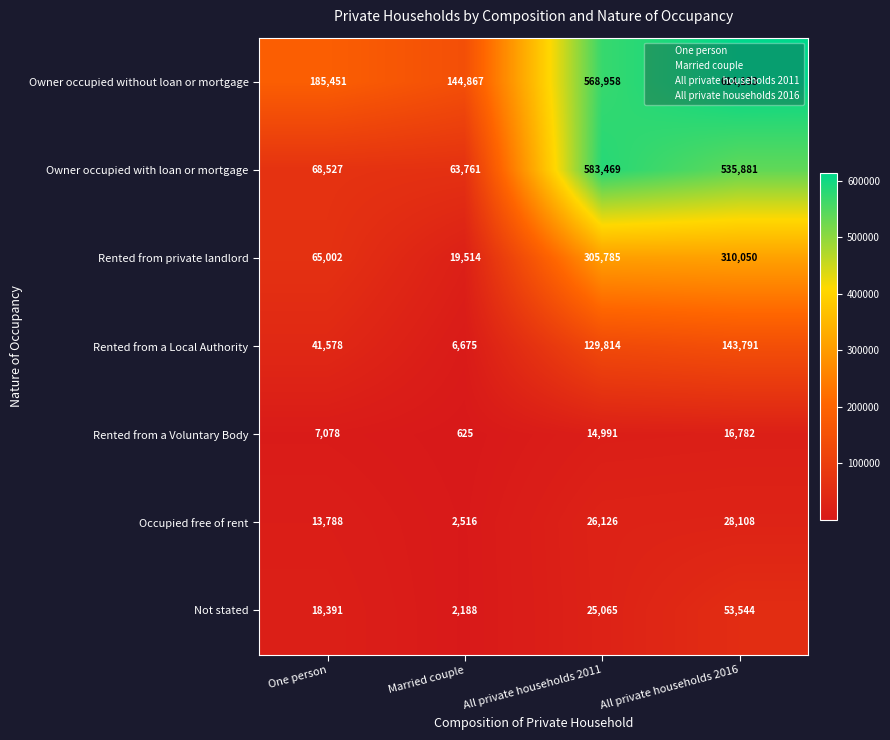

At which category is the sum across all series the highest?

All private households 2016